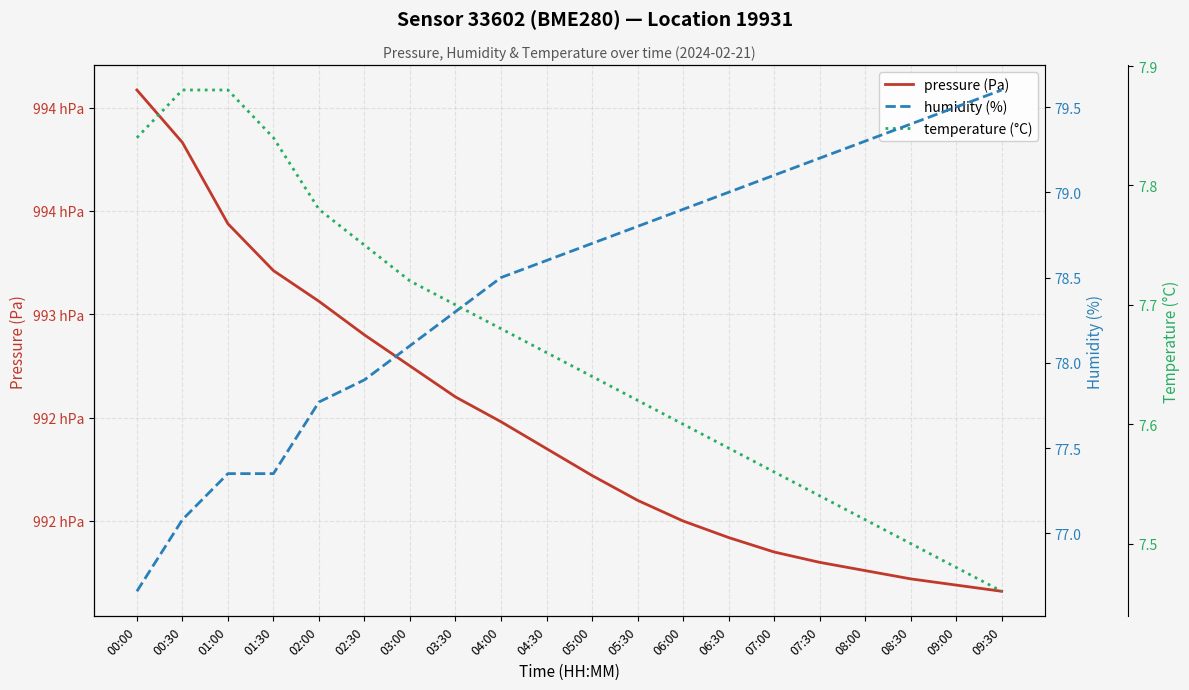

Is the value of humidity (%) at 00:00 greater than the value of temperature (°C) at 03:00?

Yes